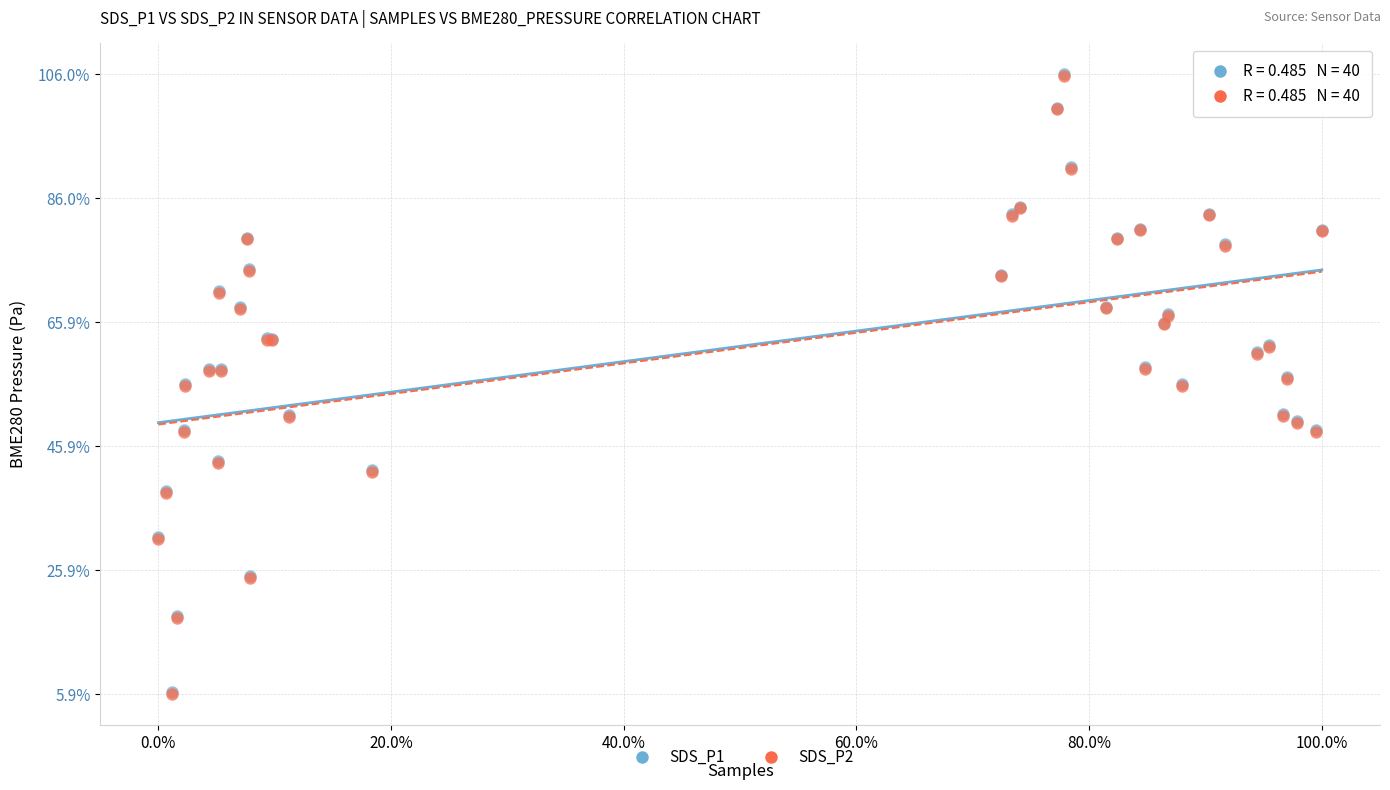

Which series has the widest spread of Y values?

SDS_P2